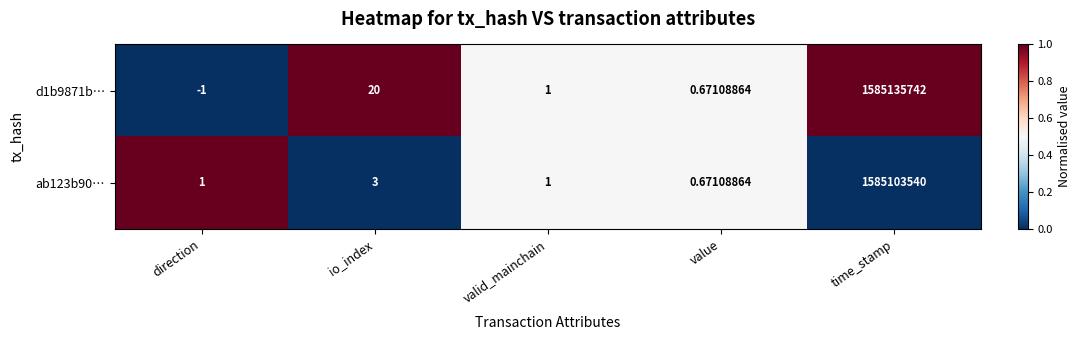

Which series changed the most between valid_mainchain and time_stamp?

d1b9871b…